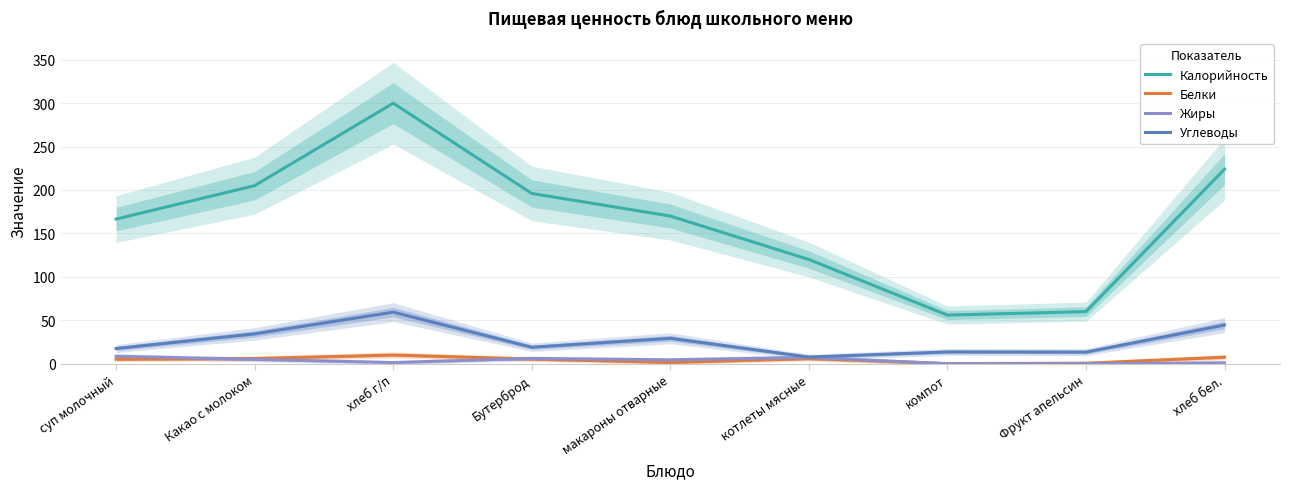

What is the sum of the Калорийность values at хлеб г/п and Фрукт апельсин?

359.9